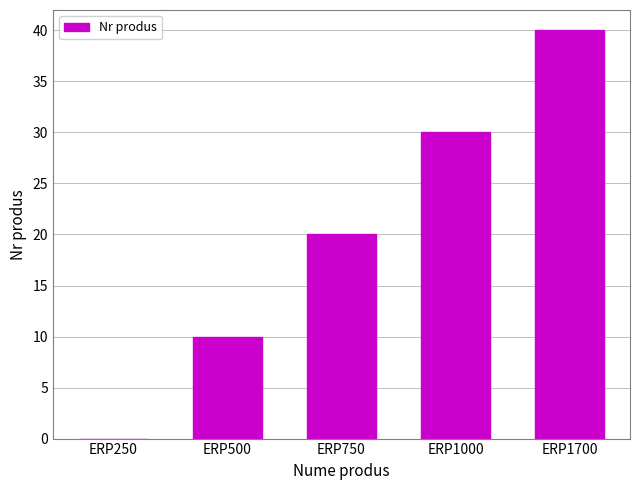

Are the bars horizontal?

No